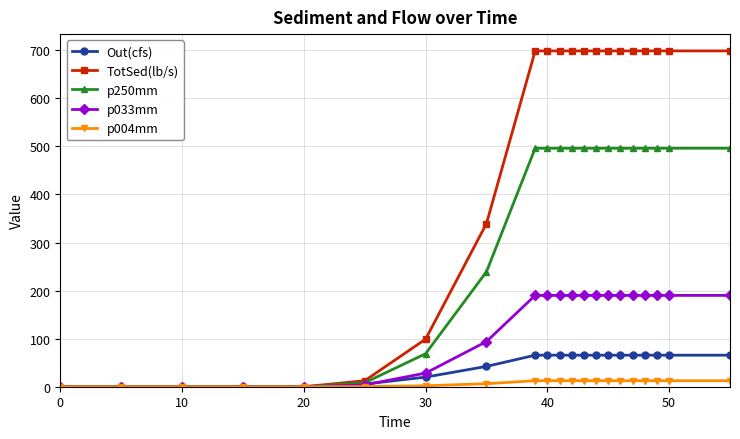

What is the greatest value displayed?

698.6